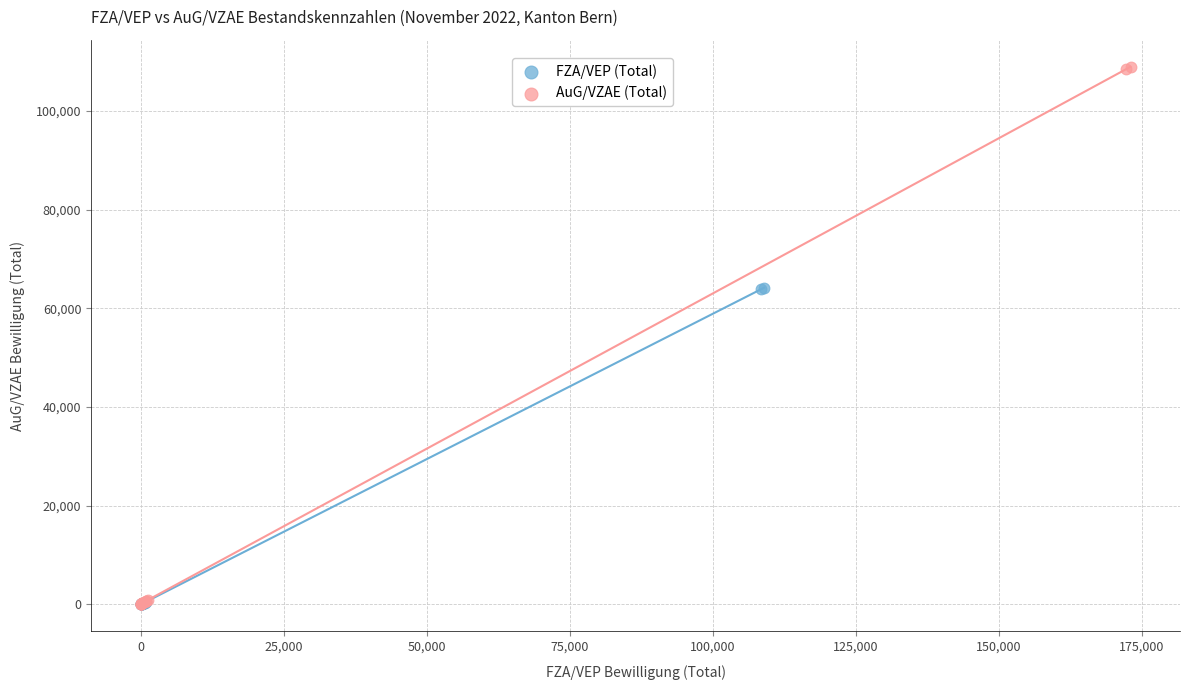

Which series has the largest Y range (max minus min)?

AuG/VZAE (Total)